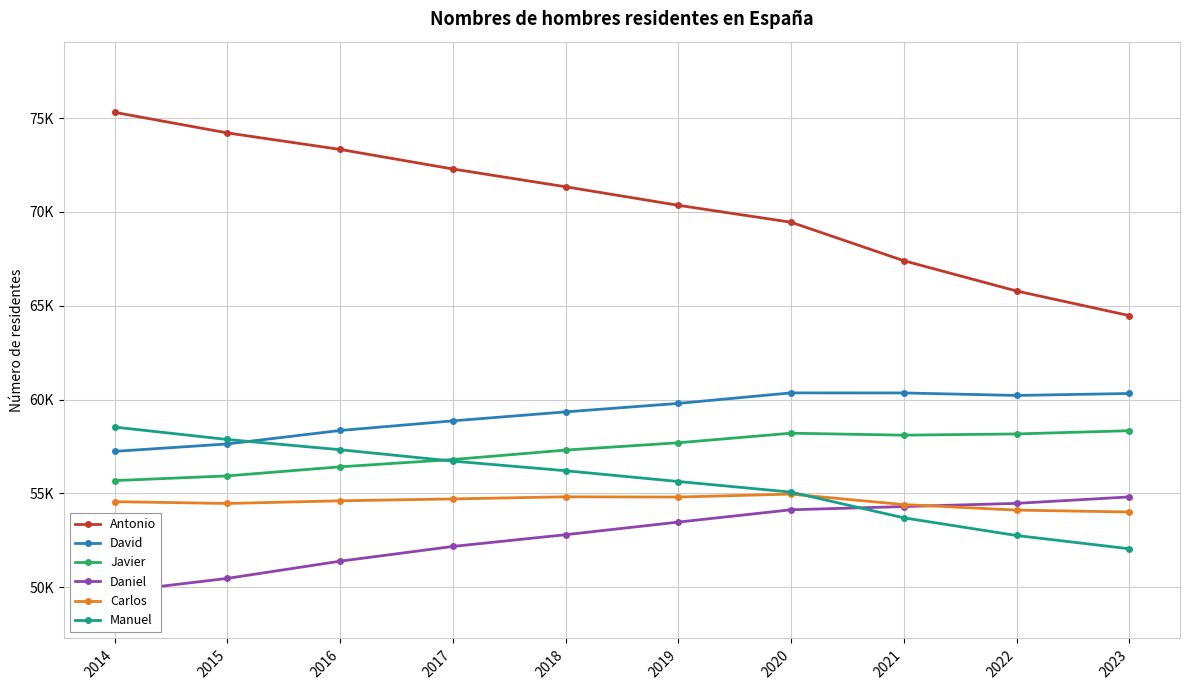

Rank the categories by Antonio value from highest to lowest.

2014, 2015, 2016, 2017, 2018, 2019, 2020, 2021, 2022, 2023